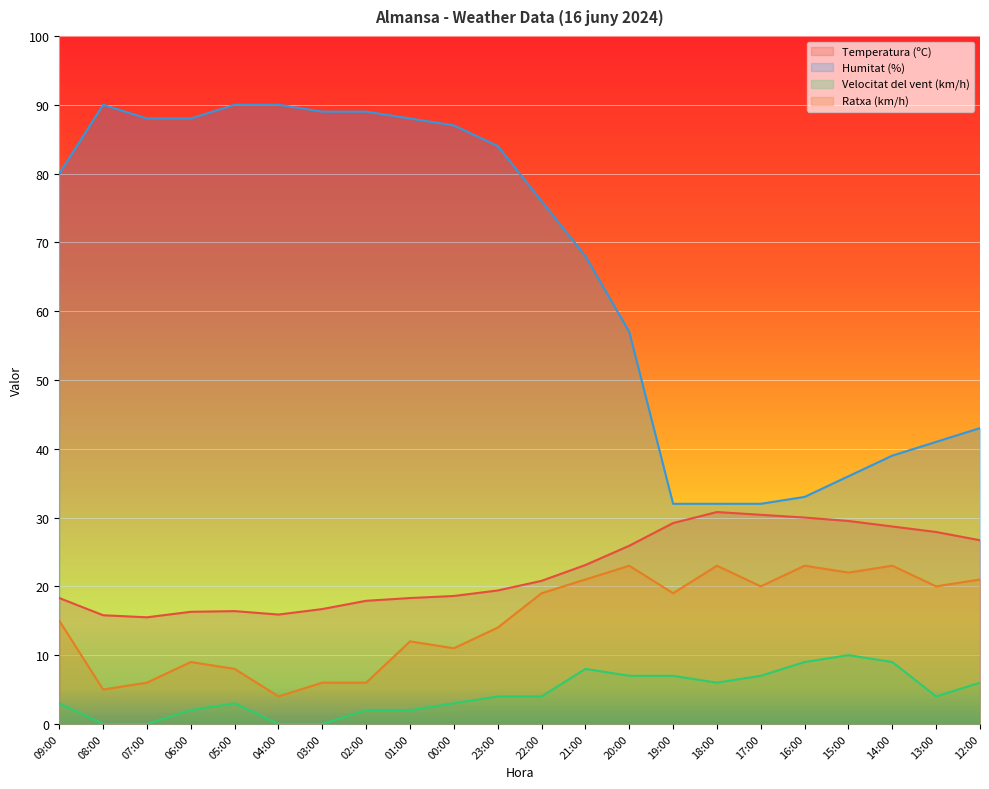

What is the difference between the maximum and minimum values in the Humitat (%) series?

58.0